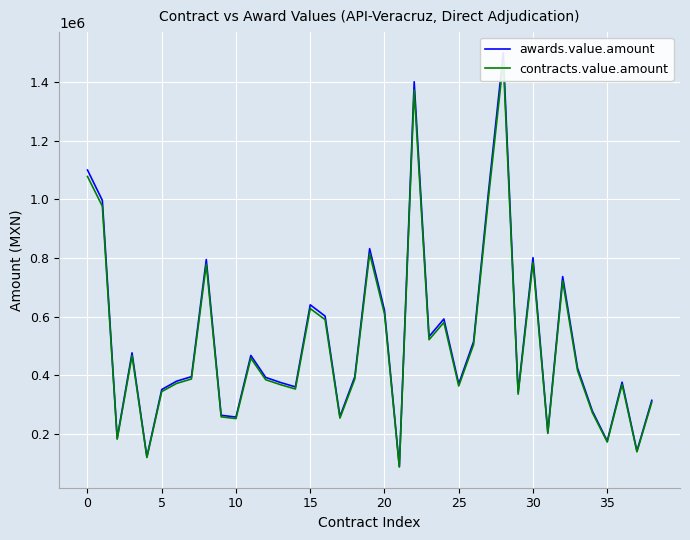

True or false: contracts.value.amount and awards.value.amount cross at least once.

False